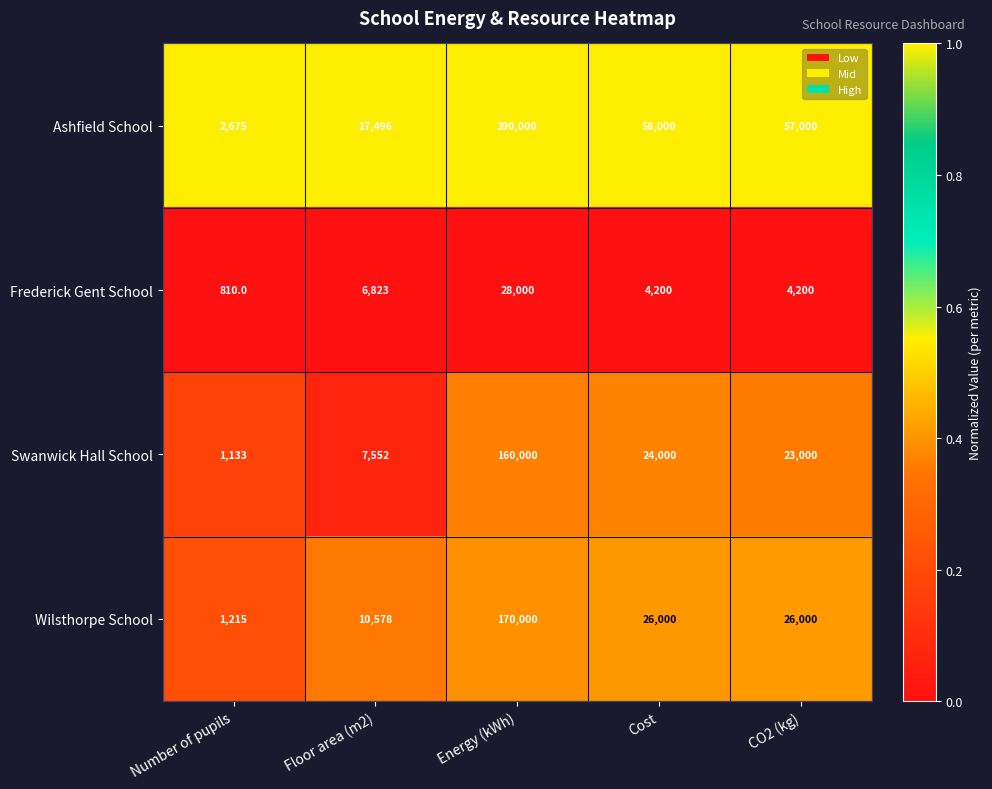

What is the sum of the Ashfield School values at CO2 (kg) and Floor area (m2)?

74496